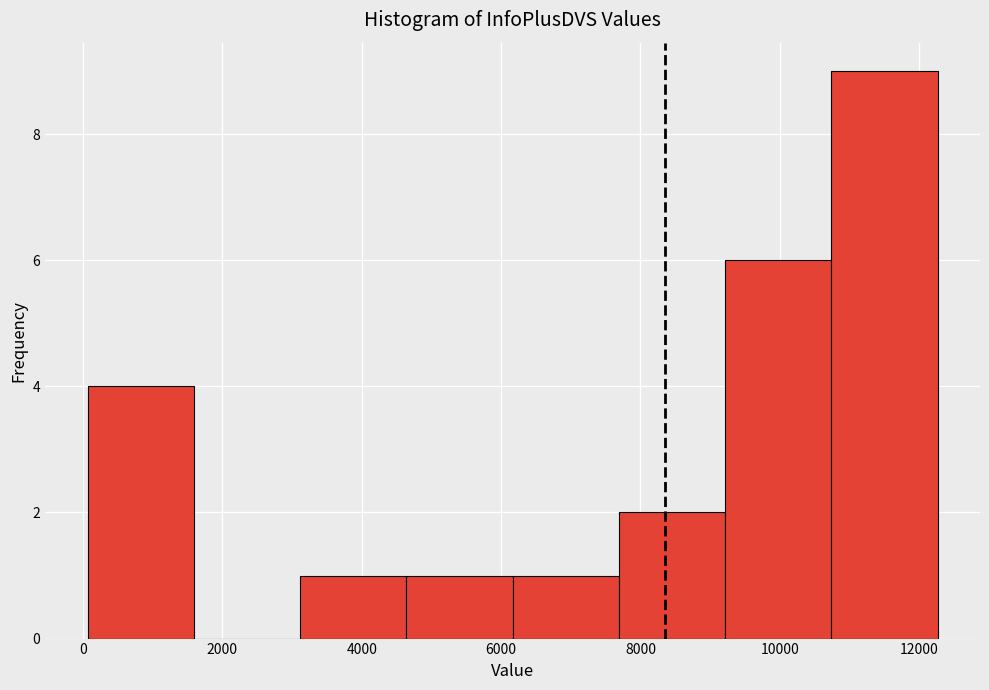

Reading left to right, transcribe this chart: for each bar, give the range it covers on the x-axis and its height. Neither the bar edges nor the heights are printed on the chart, so give them approximately, as read against the axes.

0 to 1600: 4
1600 to 3200: 0
3200 to 4600: 1
4600 to 6200: 1
6200 to 7600: 1
7600 to 9200: 2
9200 to 10800: 6
10800 to 12200: 9